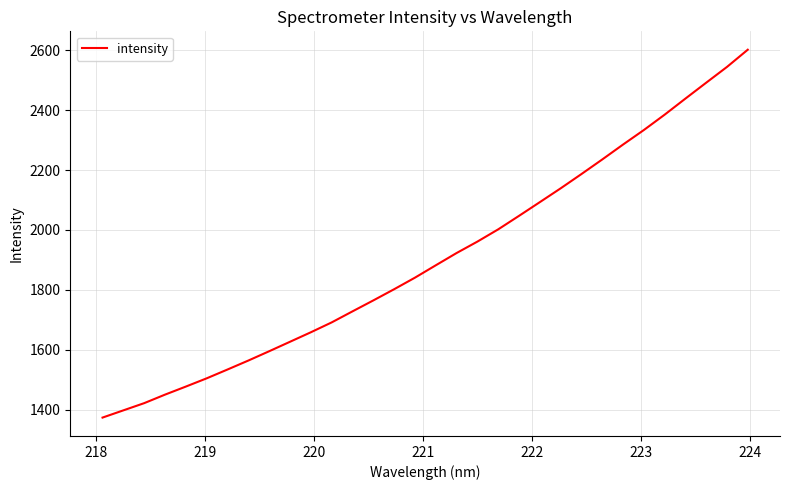

What is the difference between the maximum and minimum values?

1227.1